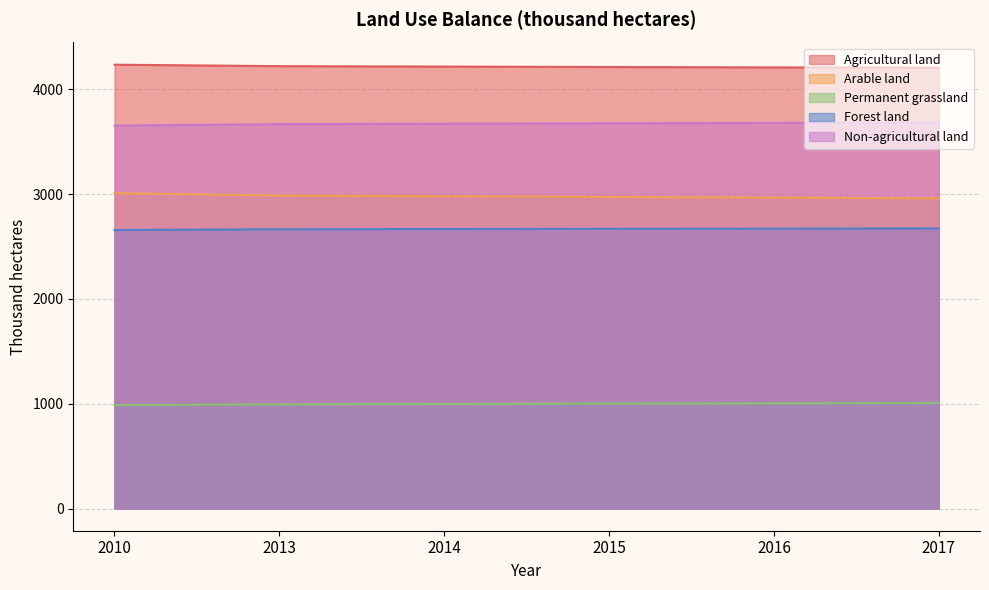

Which series changed the most between 2013 and 2014?

Arable land